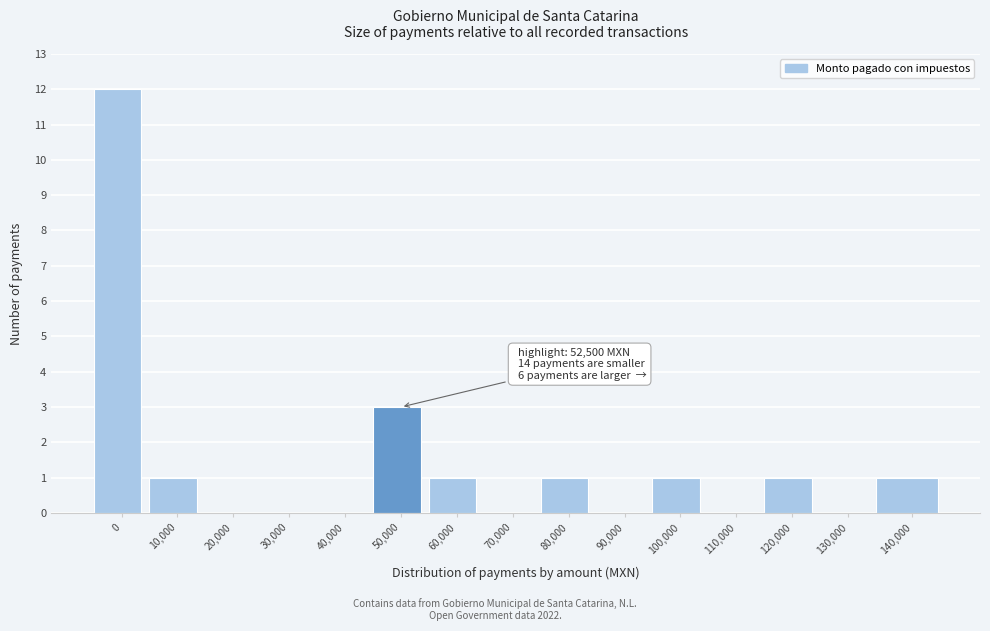

Reading left to right, list all the values displayed in this chart.

0=12	10,000=1	20,000=0	30,000=0	40,000=0	50,000=3	60,000=1	70,000=0	80,000=1	90,000=0	100,000=1	110,000=0	120,000=1	130,000=0	140,000=1